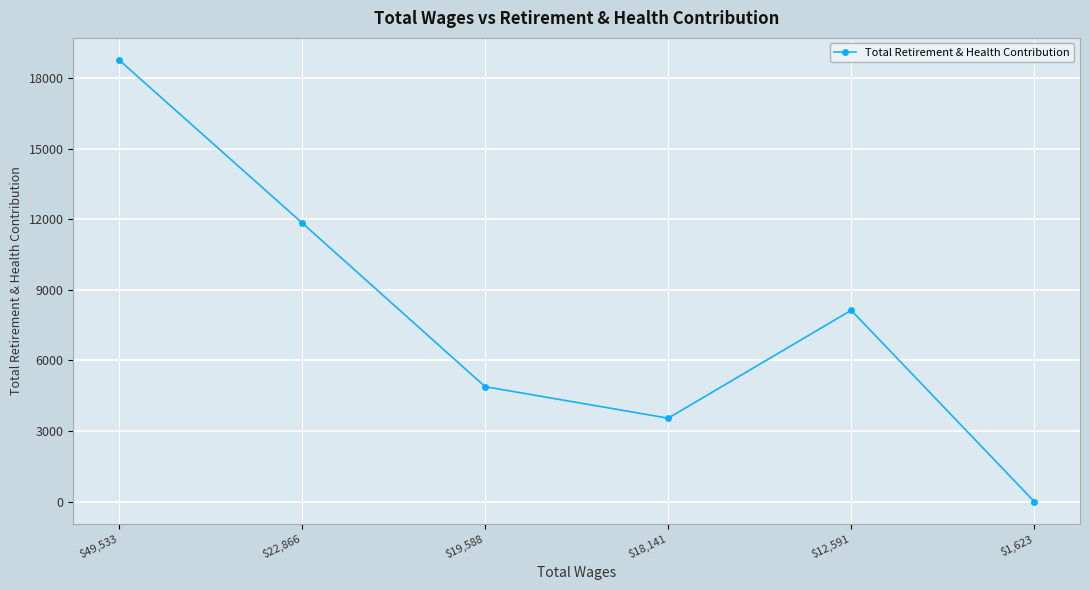

What position from the right is $19,588?

4